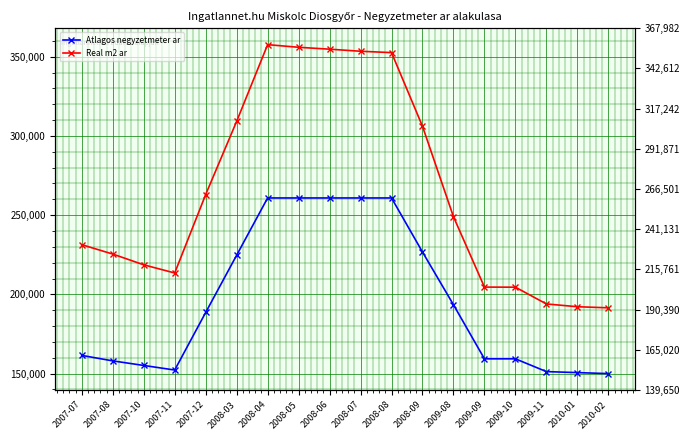

At 2010-02, list the series in order from smallest to largest.

Atlagos negyzetmeter ar, Real m2 ar